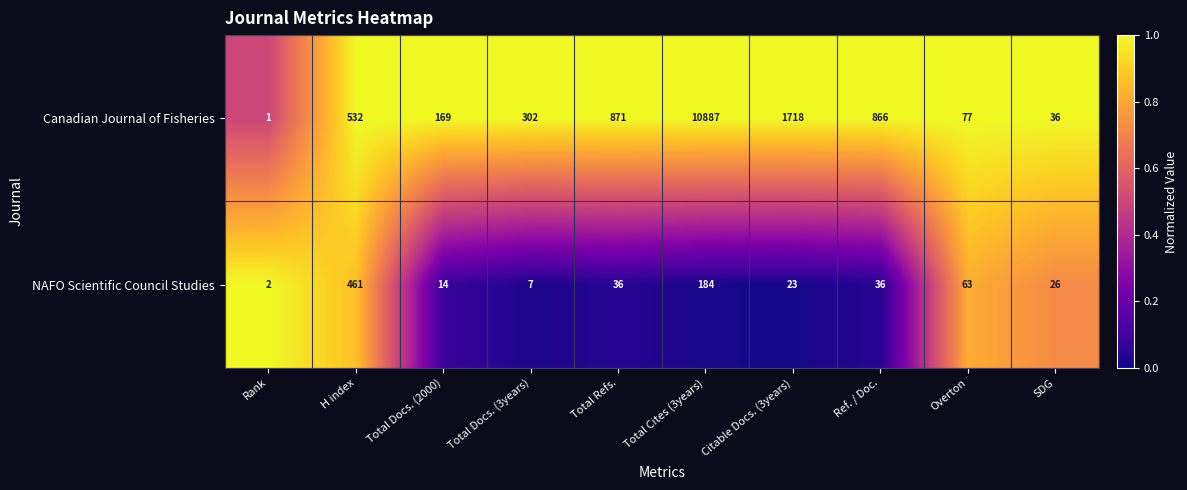

Which series has the widest spread of values?

Canadian Journal of Fisheries